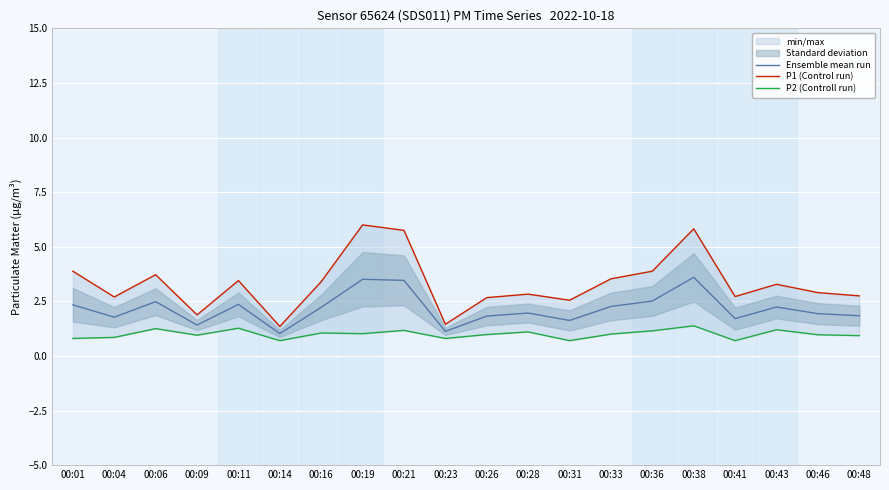

Where does the P2 (Controll run) series first go above 1?

00:06